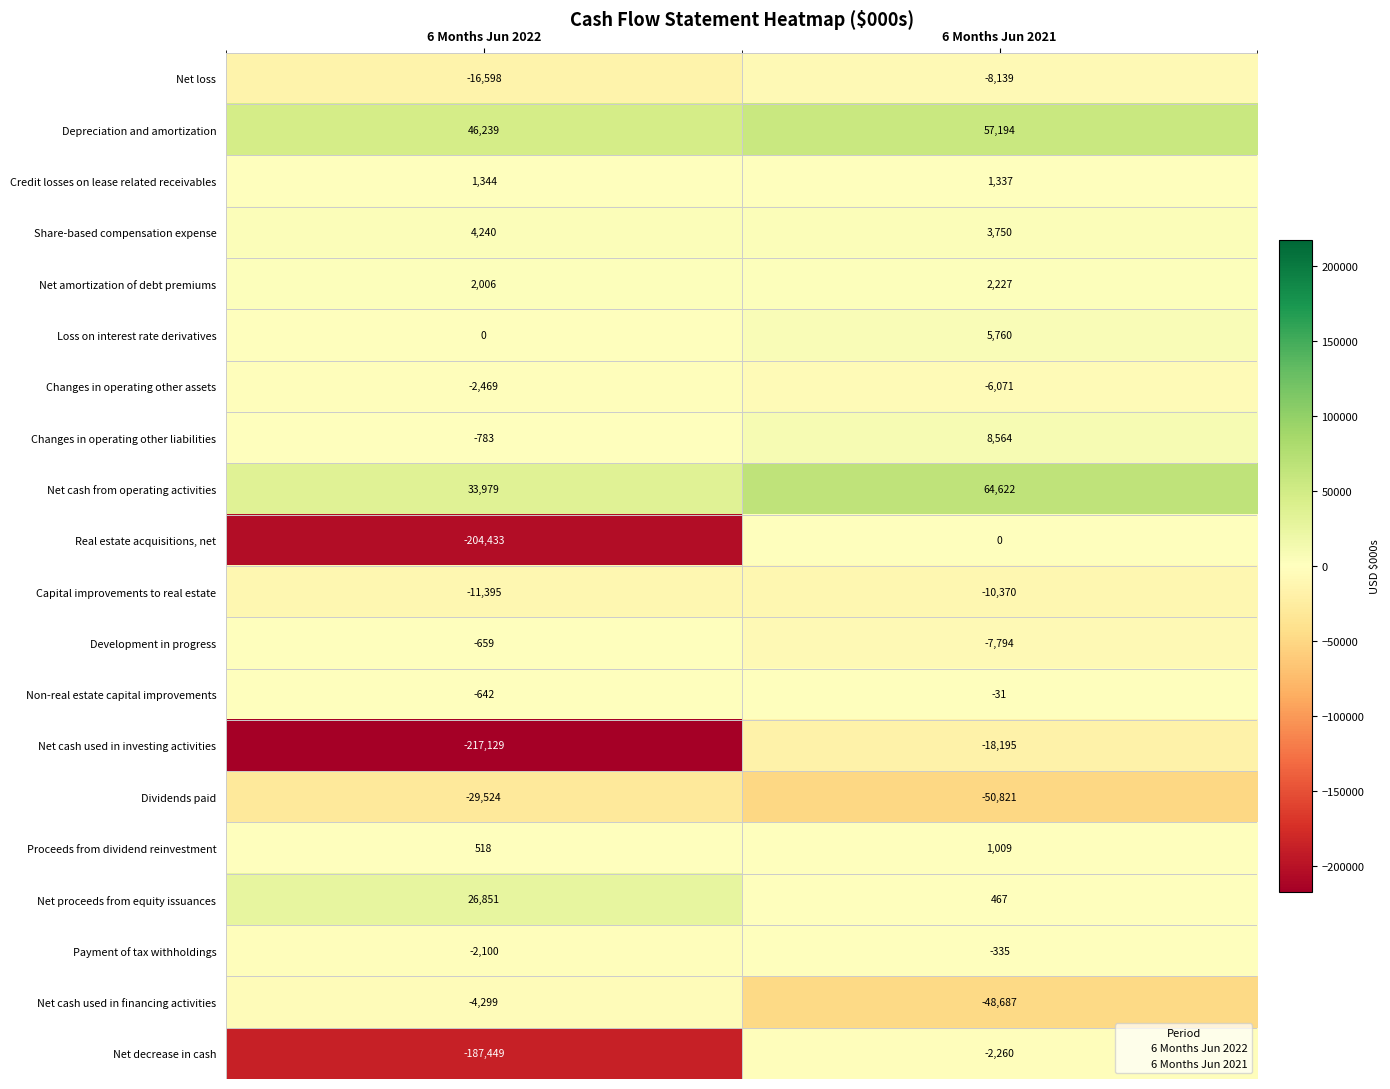

What is the total value across all series at 6 Months Jun 2022?

-562303